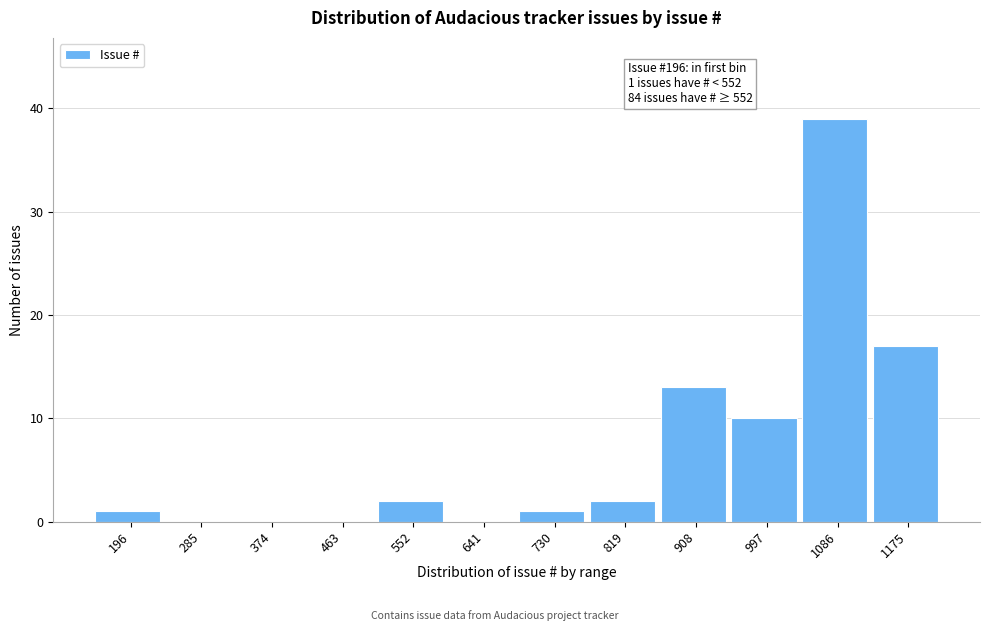

Reading left to right, what are all the values shown in this chart?

196=1	285=0	374=0	463=0	552=2	641=0	730=1	819=2	908=13	997=10	1086=39	1175=17